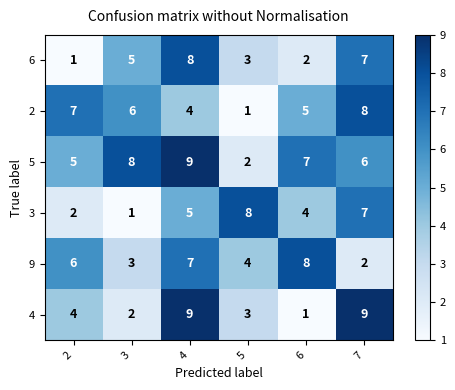

What is the sum of the 5 values at 2 and 3?

13